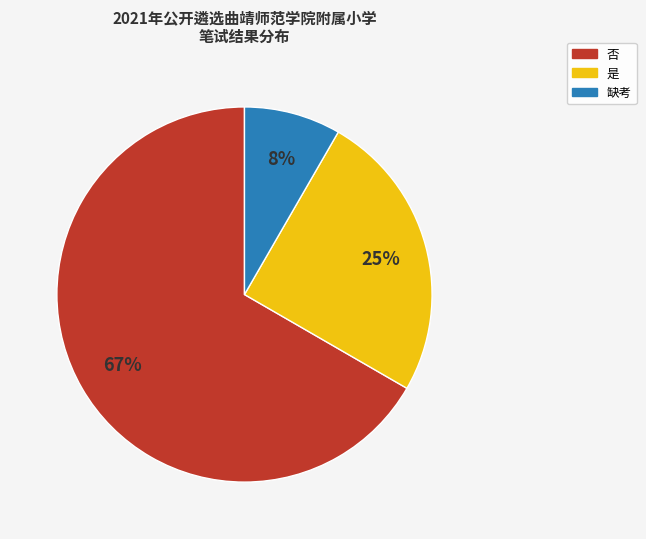

Between 否 and 是, which is larger?

否